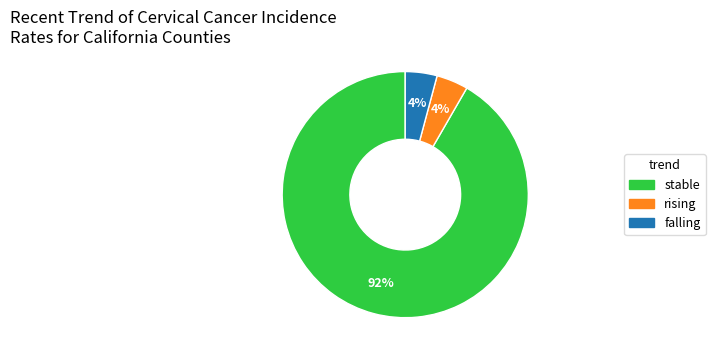

What is the largest slice in the pie chart?

stable